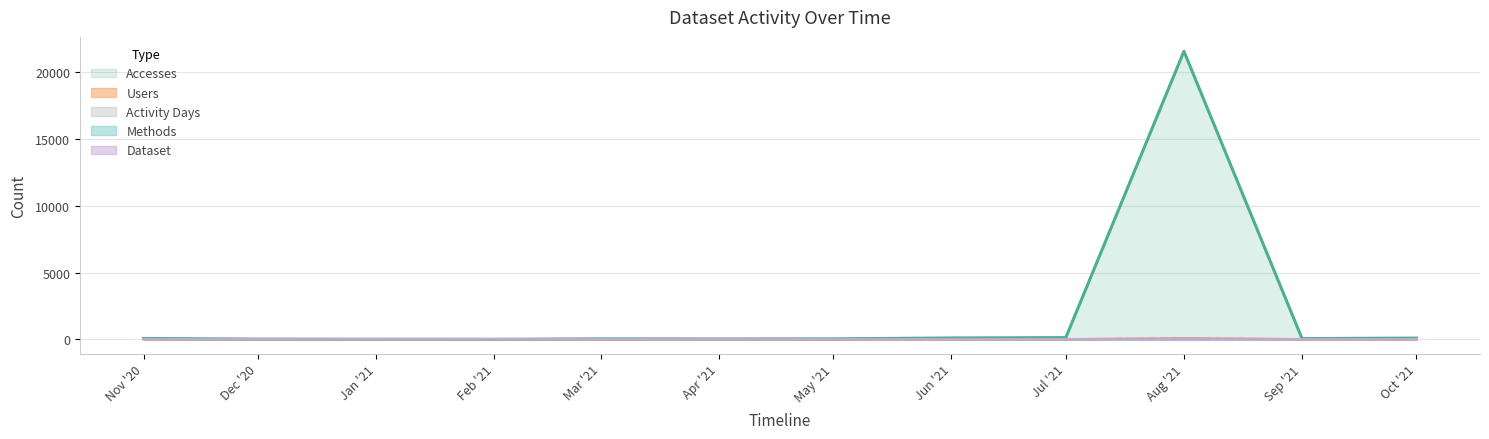

How many Methods values are between 1 and 2?

12